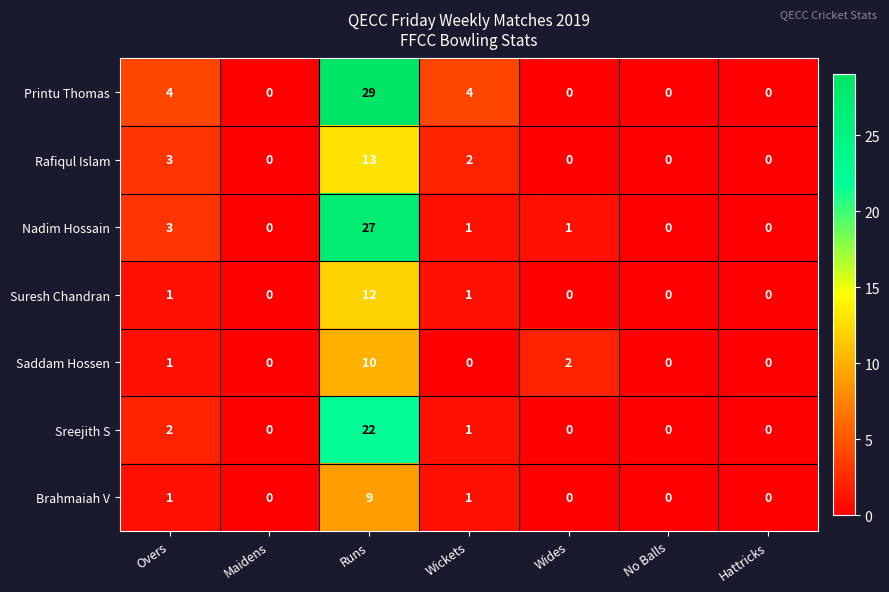

Which series changed the most between Maidens and Wides?

Saddam Hossen